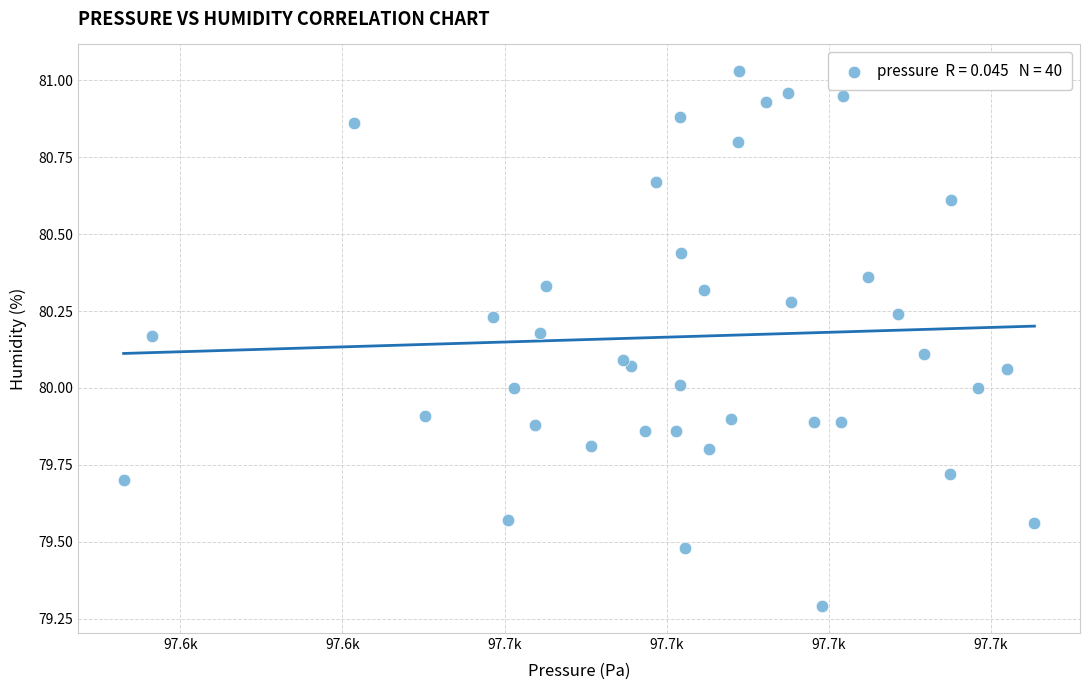

What is the range of Y values (max minus min)?

1.7